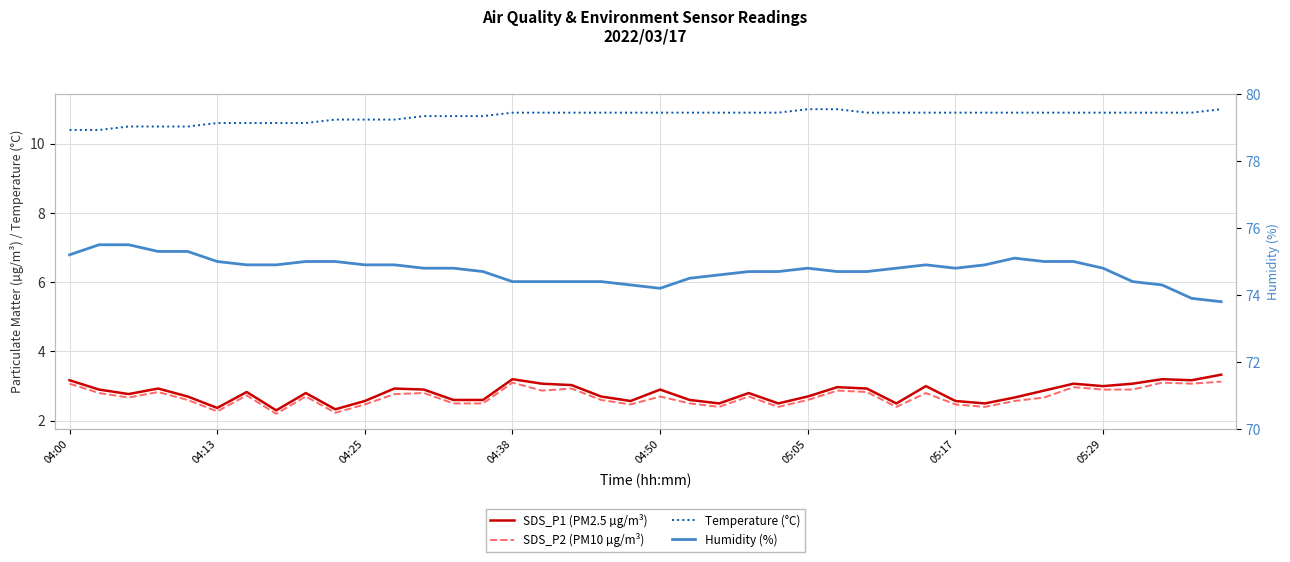

Count the number of data series in this chart.

4